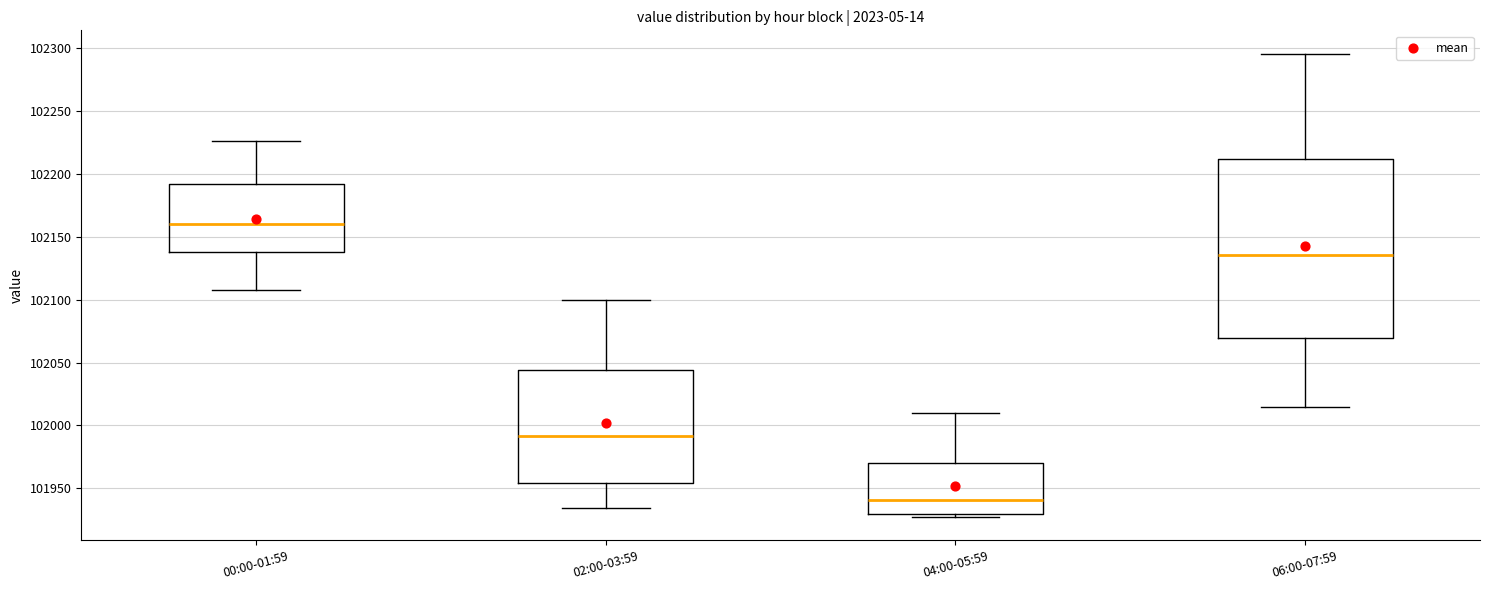

Which box is the tallest, from its lower edge to its upper edge?

06:00-07:59